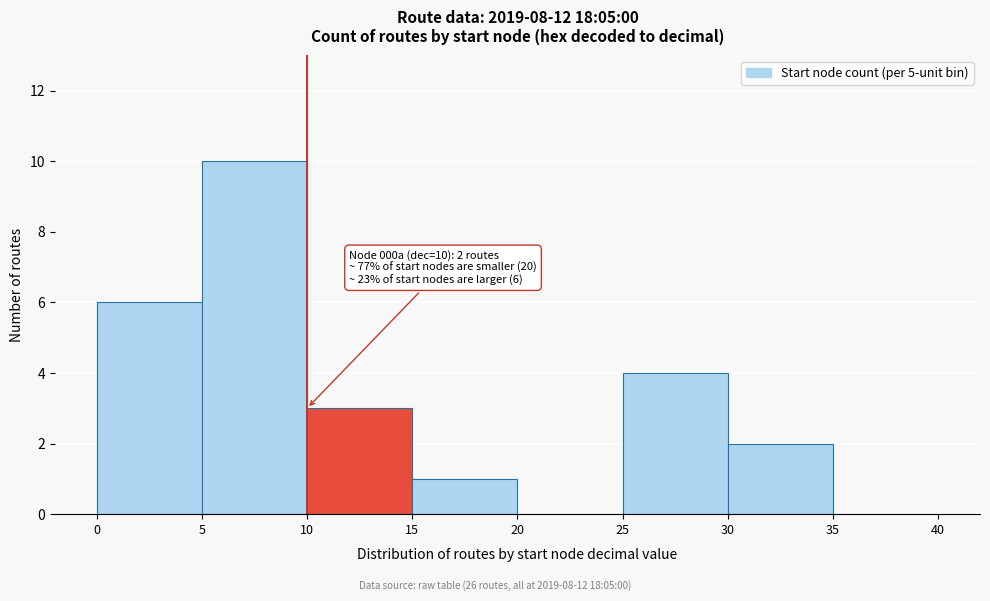

Which range on the x-axis has the tallest bar?

5 to 10